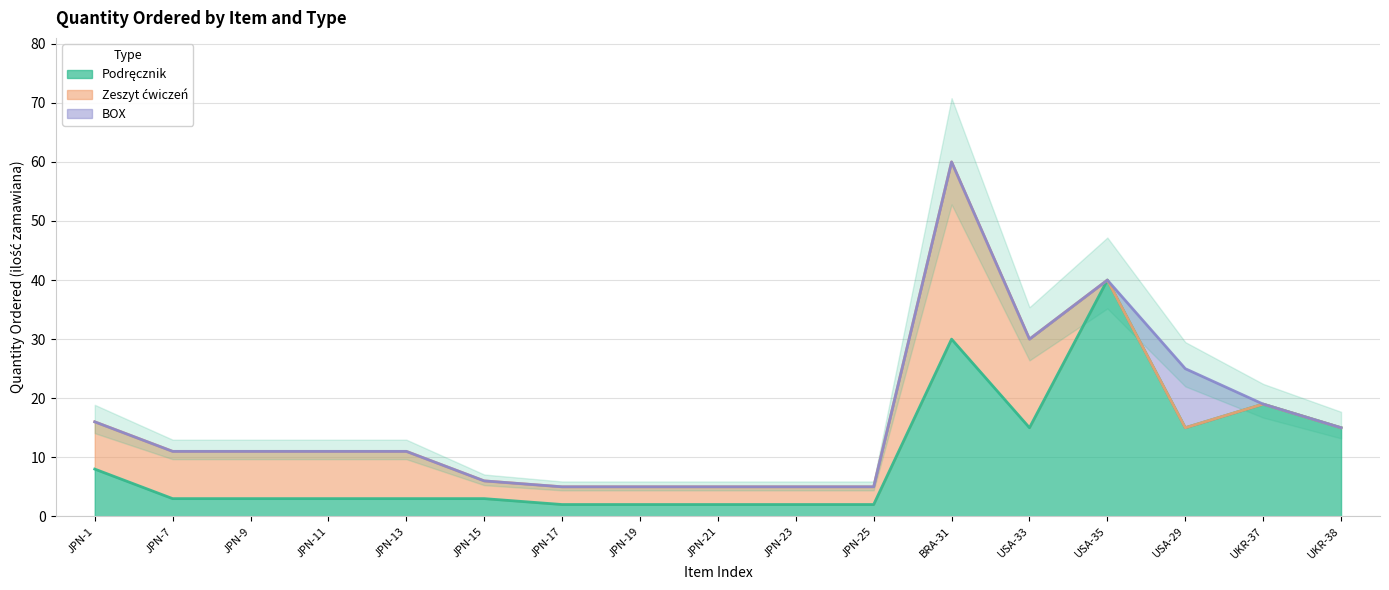

What is the label of the 5th point from the left?

JPN-13